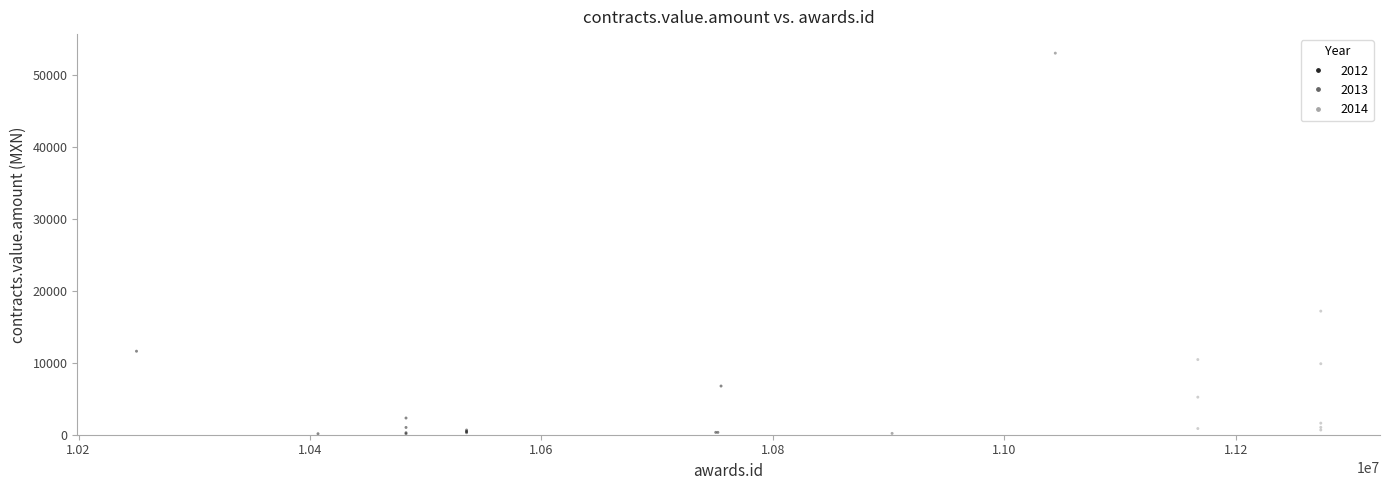

What Y value in the scatter plot is closest to 26569?

17168.0